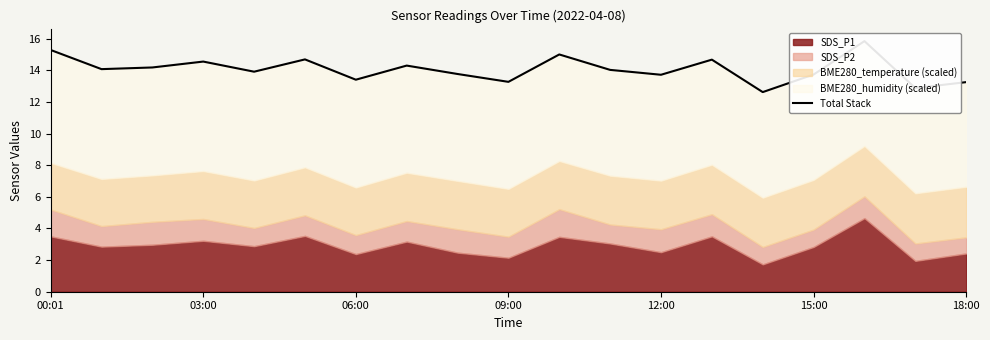

Between 17 and 14, which is larger?

17